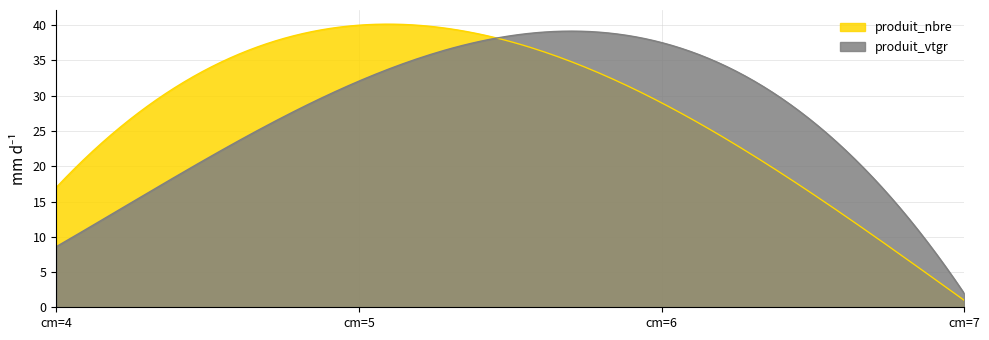

How many values in the produit_nbre series exceed 29?

1